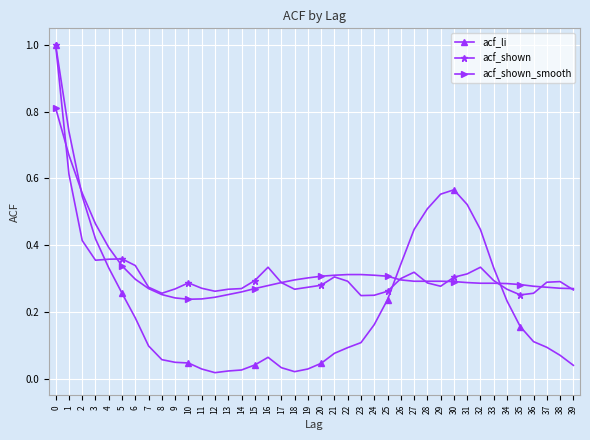

The acf_li series shows 0.1 at 22. True or false?

True